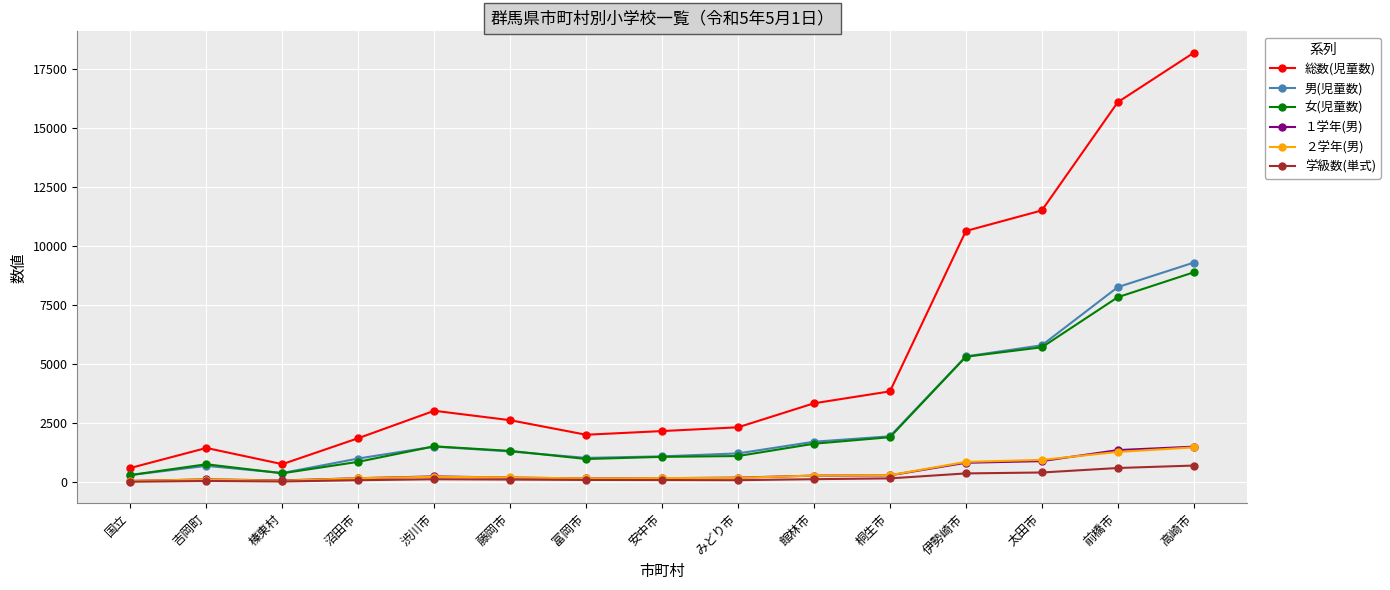

True or false: 総数(児童数) and 男(児童数) intersect in this chart.

False